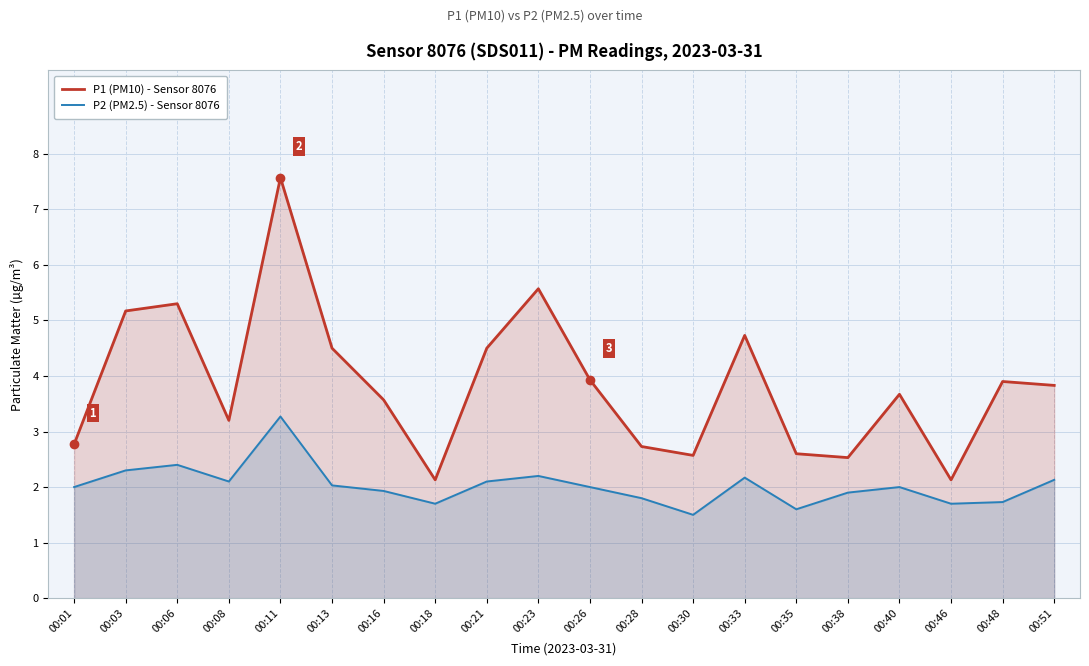

How many series are shown in this chart?

2